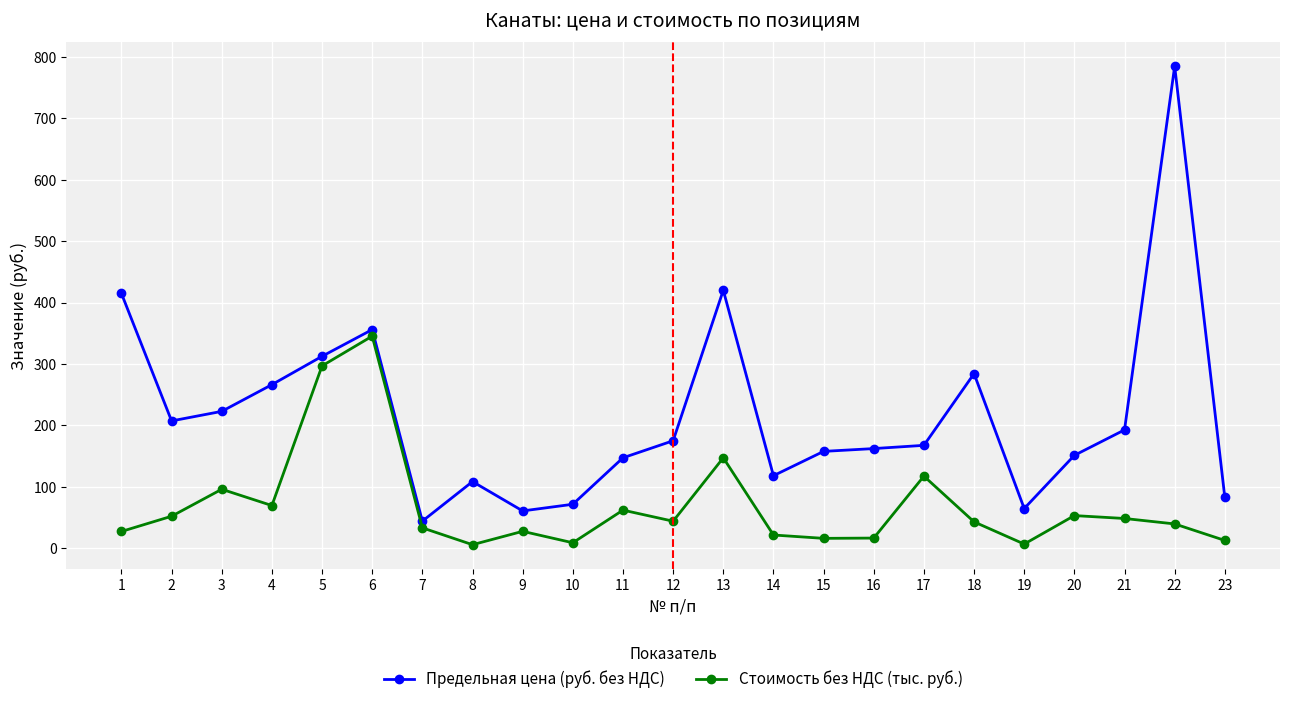

What are all the series names shown in the legend?

Предельная цена (руб. без НДС), Стоимость без НДС (тыс. руб.)